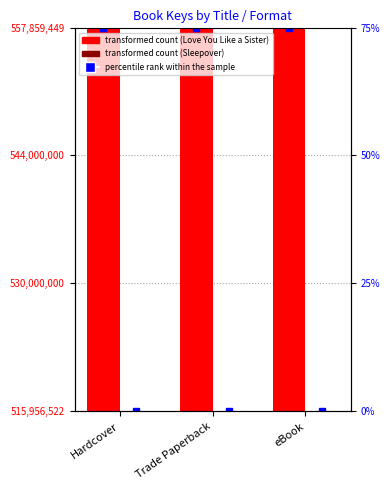

Reading right to left, transcribe all the data shown in this chart.

Love You Like a Sister: 557859449	557859449	557859449
Sleepover: 515956522	515956522	515956522